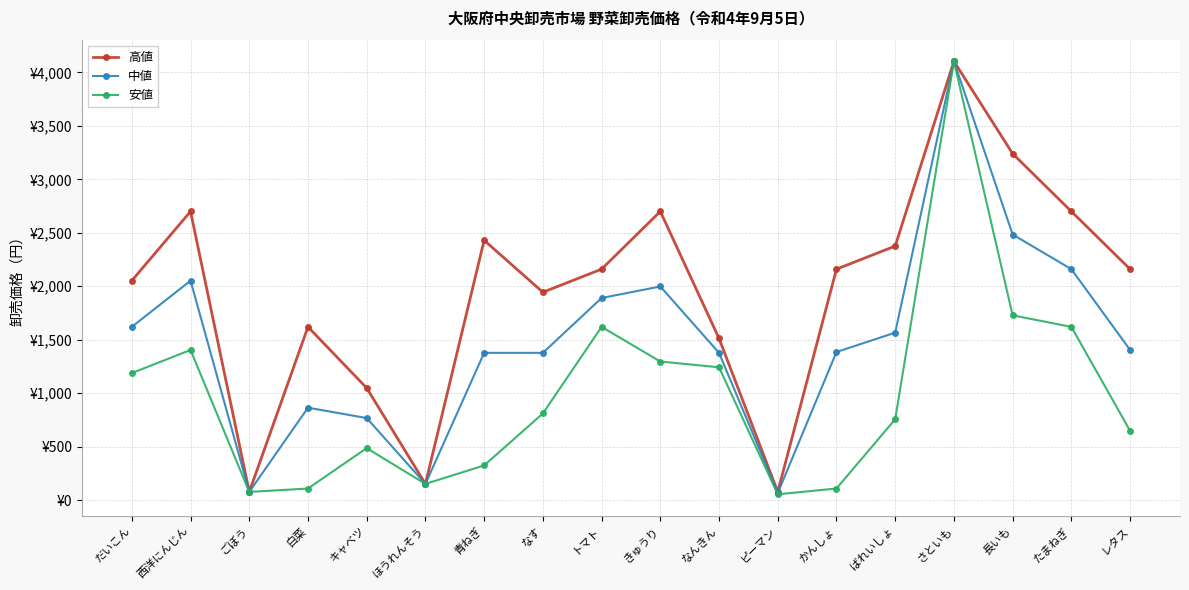

In 安値, how many points are lower than both neighbors (excluding endpoints)?

3